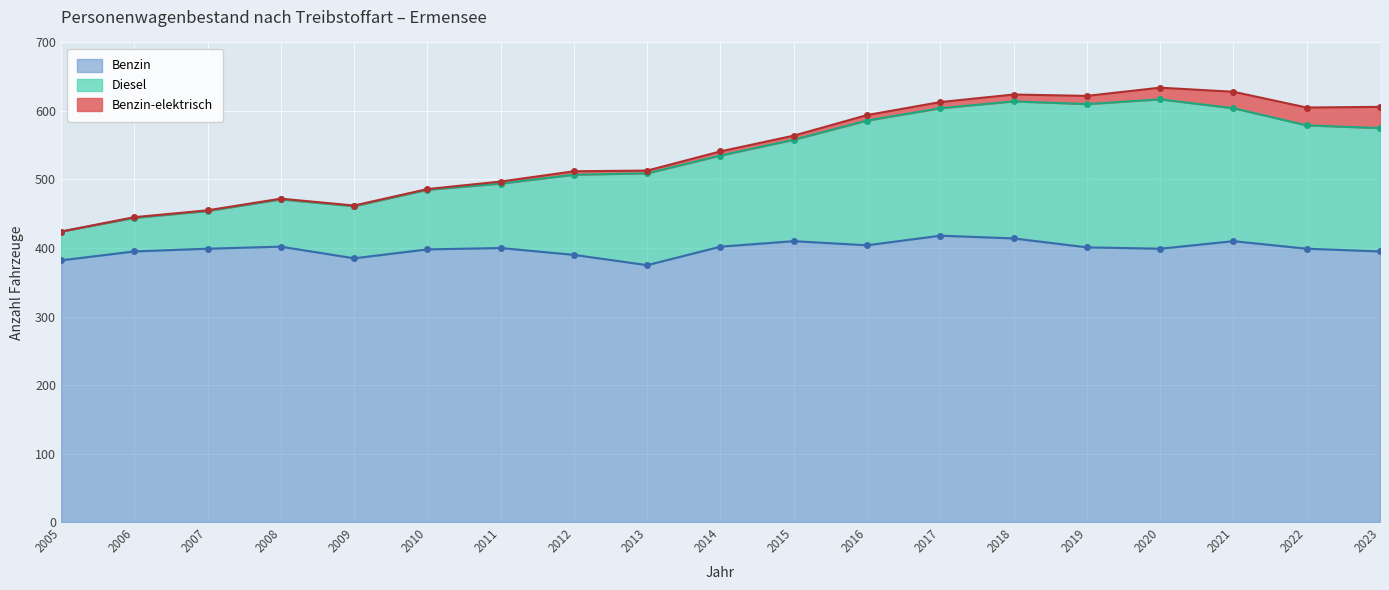

What is the lowest value of the Benzin series?

375